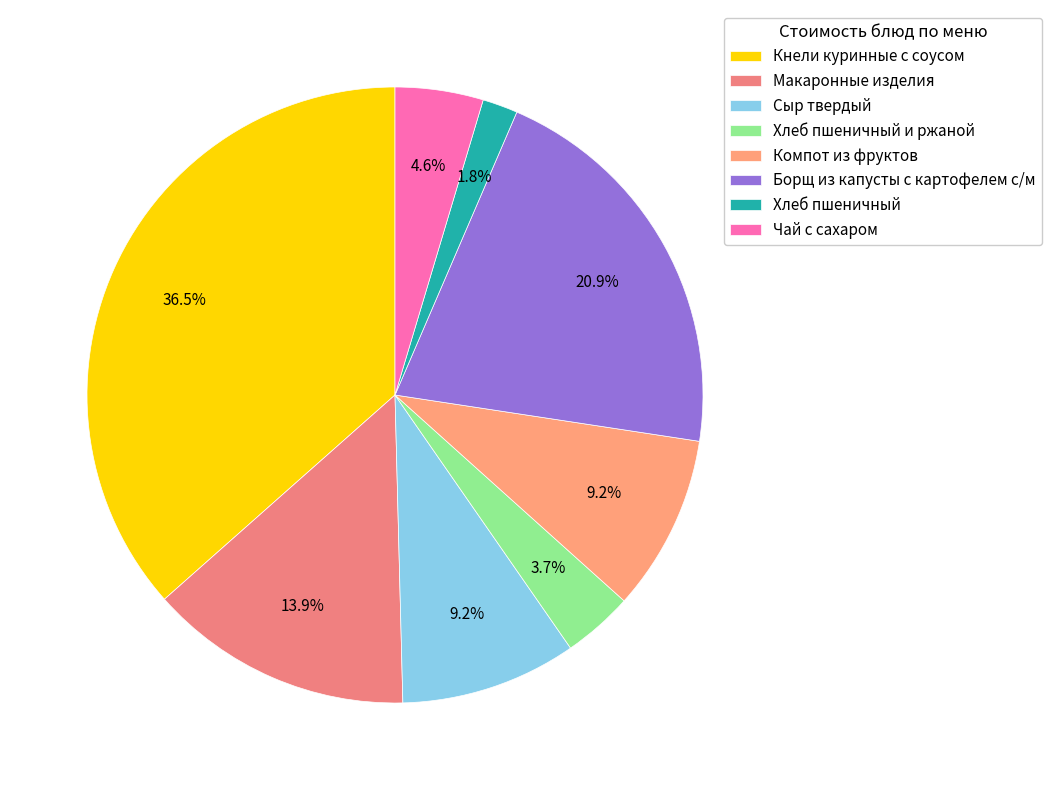

Rank the categories by value from lowest to highest.

Хлеб пшеничный, Хлеб пшеничный и ржаной, Чай с сахаром, Сыр твердый, Компот из фруктов, Макаронные изделия, Борщ из капусты с картофелем с/м, Кнели куринные с соусом